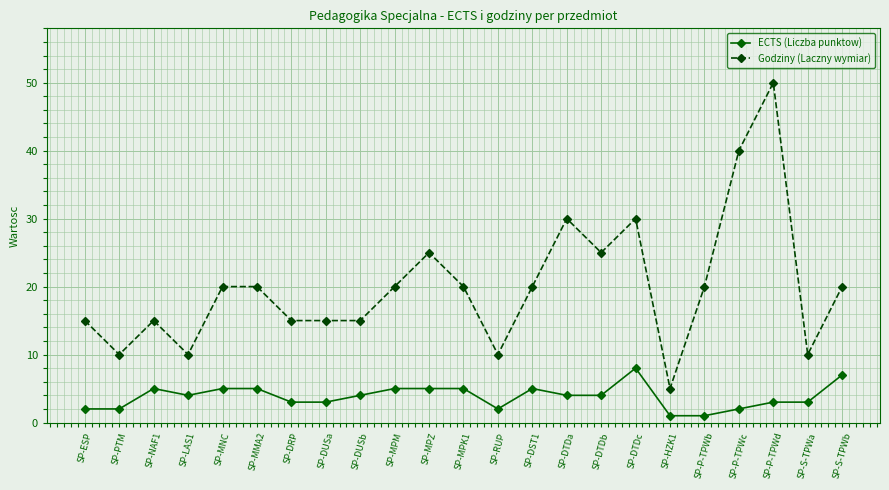

How many Godziny (Laczny wymiar) values are between 15 and 25?

14